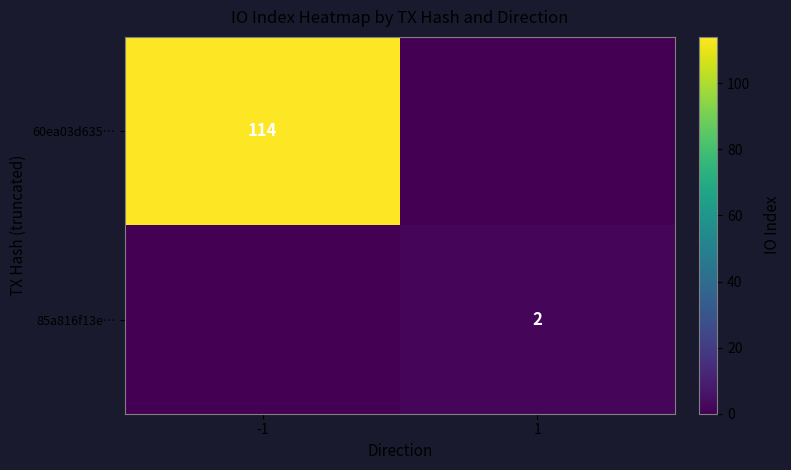

The value of 60ea03d635… at -1 is 49. True or false?

False